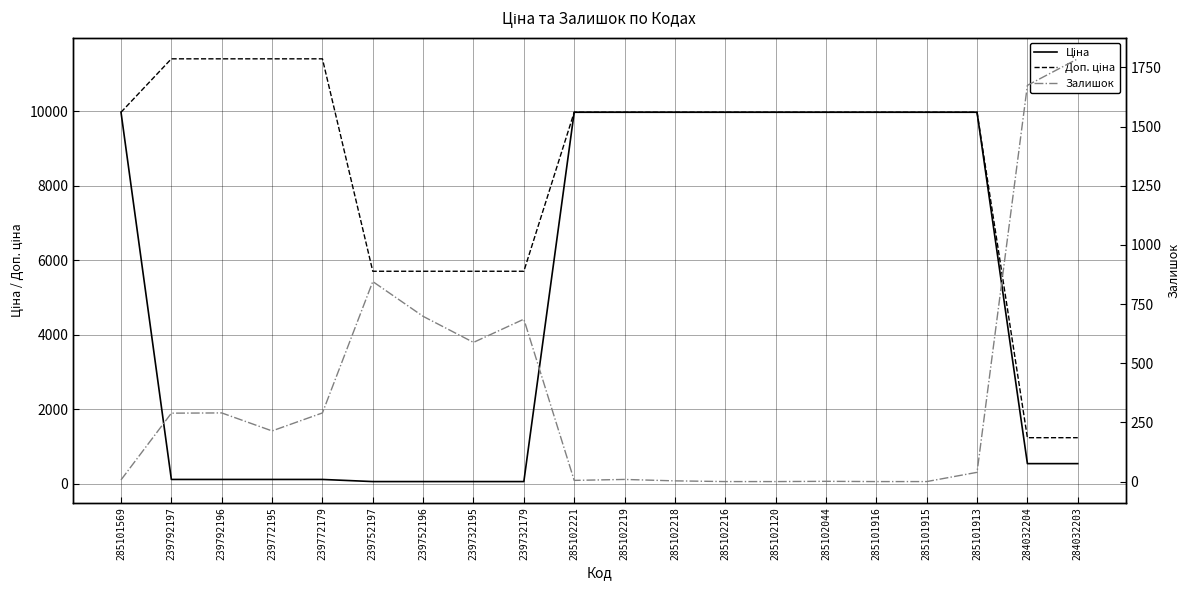

Which label corresponds to the smallest value in the chart?

285102216